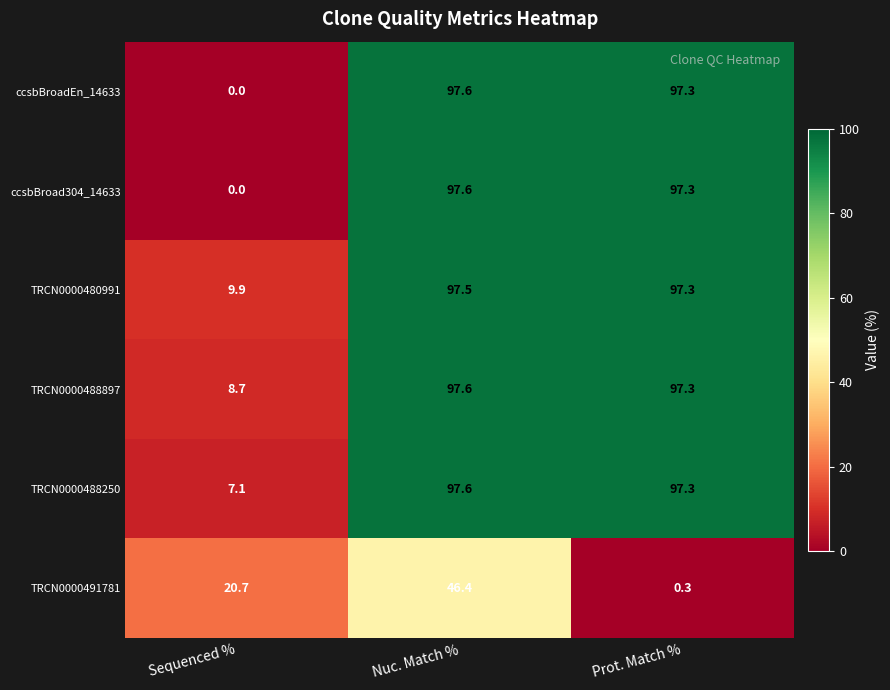

Between Nuc. Match % and Prot. Match %, which series saw the biggest shift?

TRCN0000491781